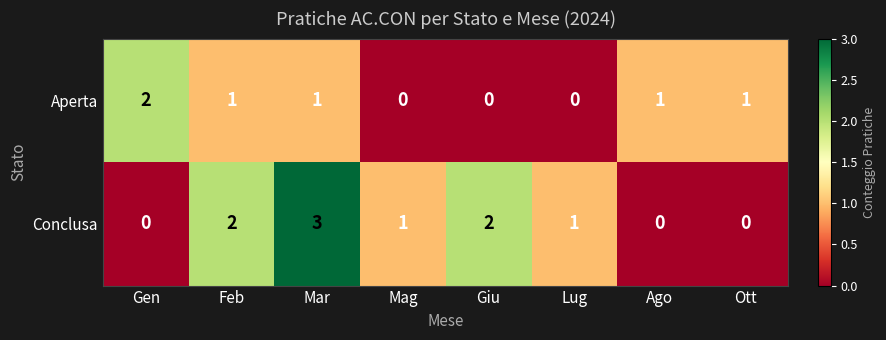

Reading left to right, transcribe all the data shown in this chart.

Aperta: 2	1	1	0	0	0	1	1
Conclusa: 0	2	3	1	2	1	0	0